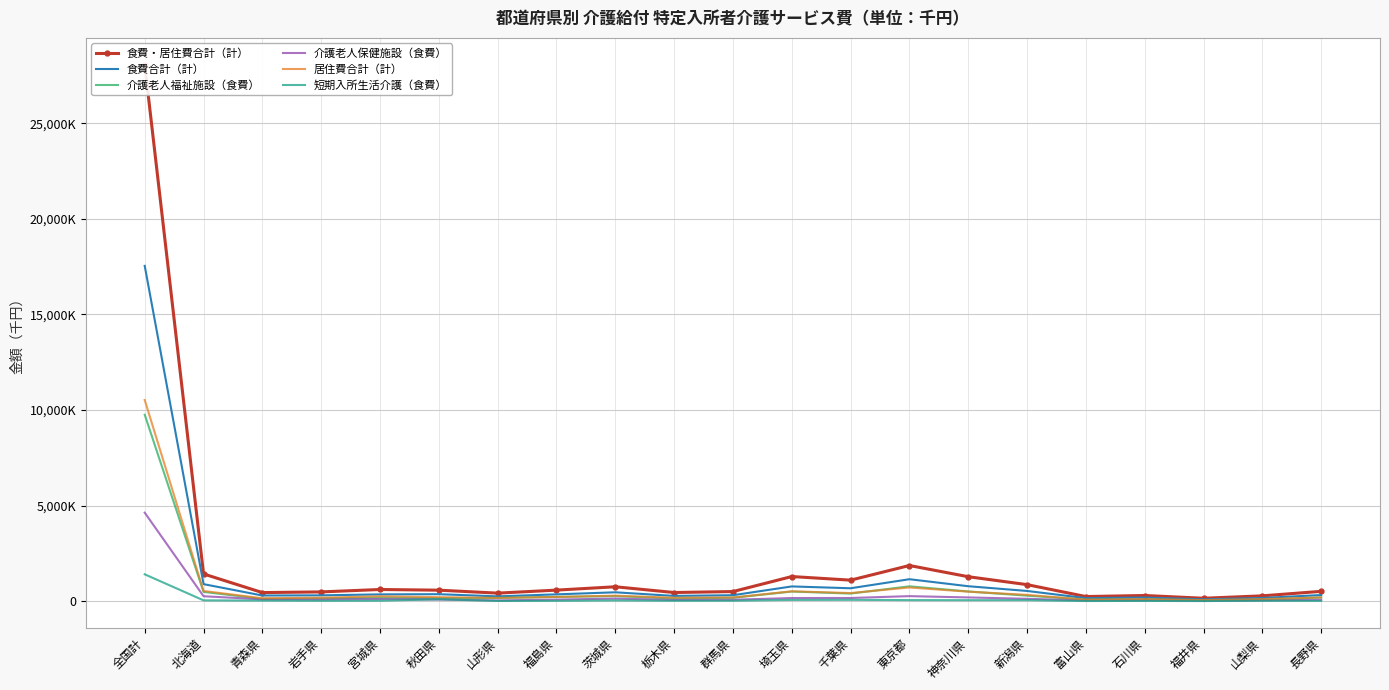

Where is the first local minimum for 食費合計（計）?

青森県